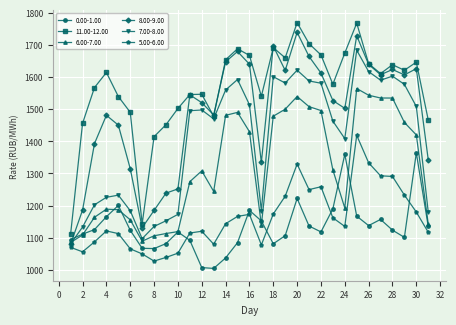

What is the highest value of the 6.00-7.00 series?

1563.9